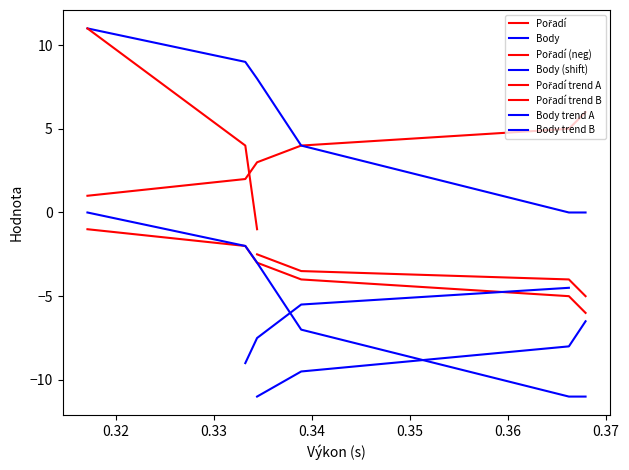

Which series has the largest range (max minus min)?

Body